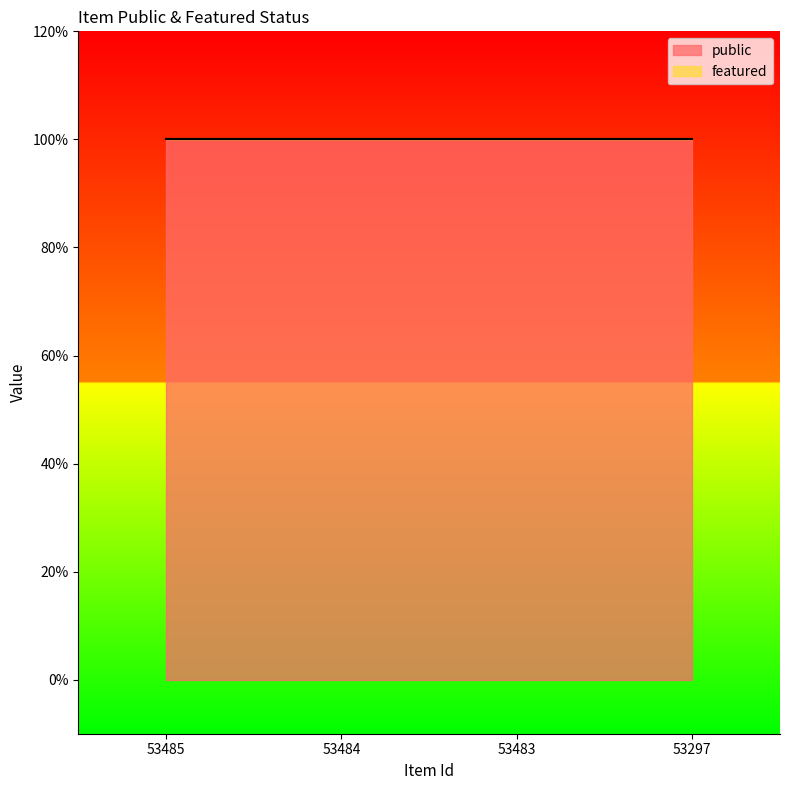

True or false: public and featured intersect in this chart.

False